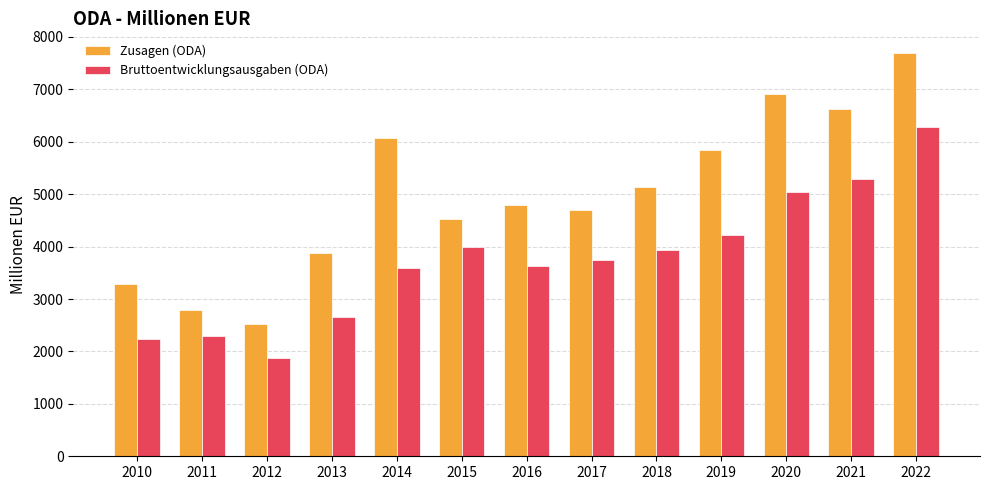

Read the Bruttoentwicklungsausgaben (ODA) value at 2012.

1876.3